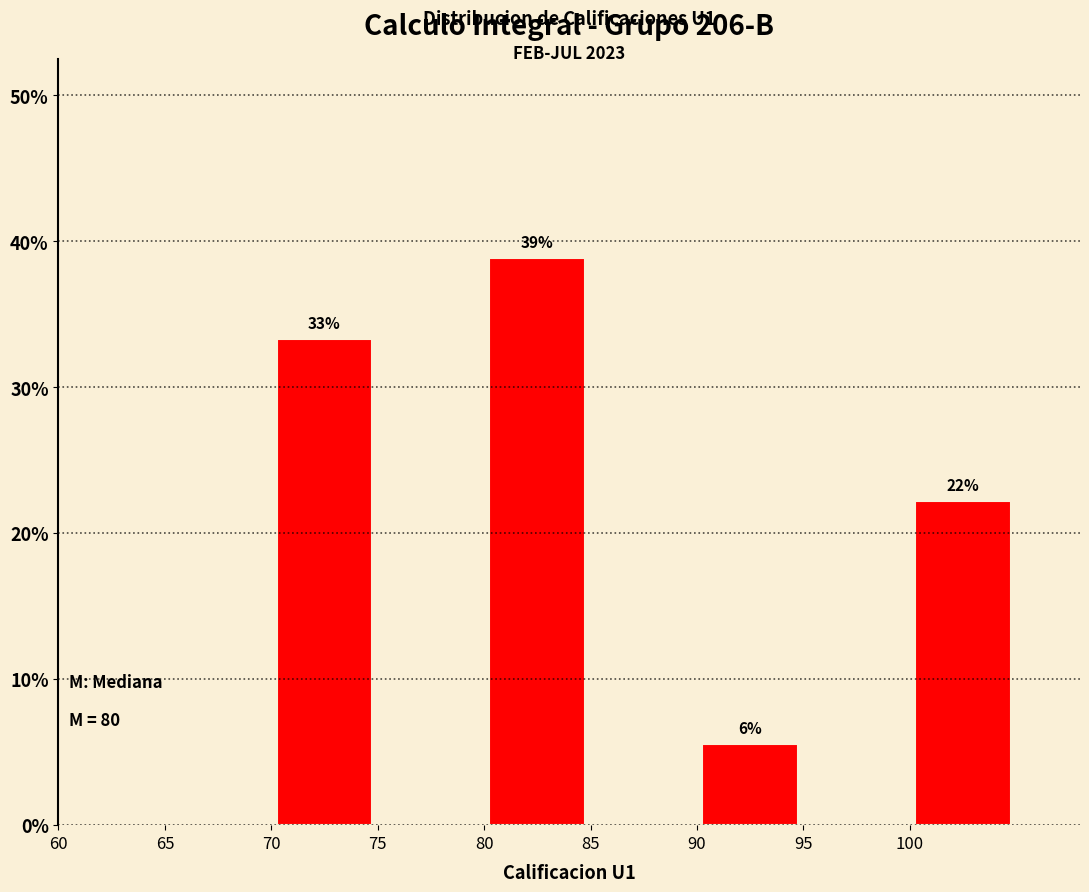

Over which range of the x-axis is the bar tallest?

80 to 85